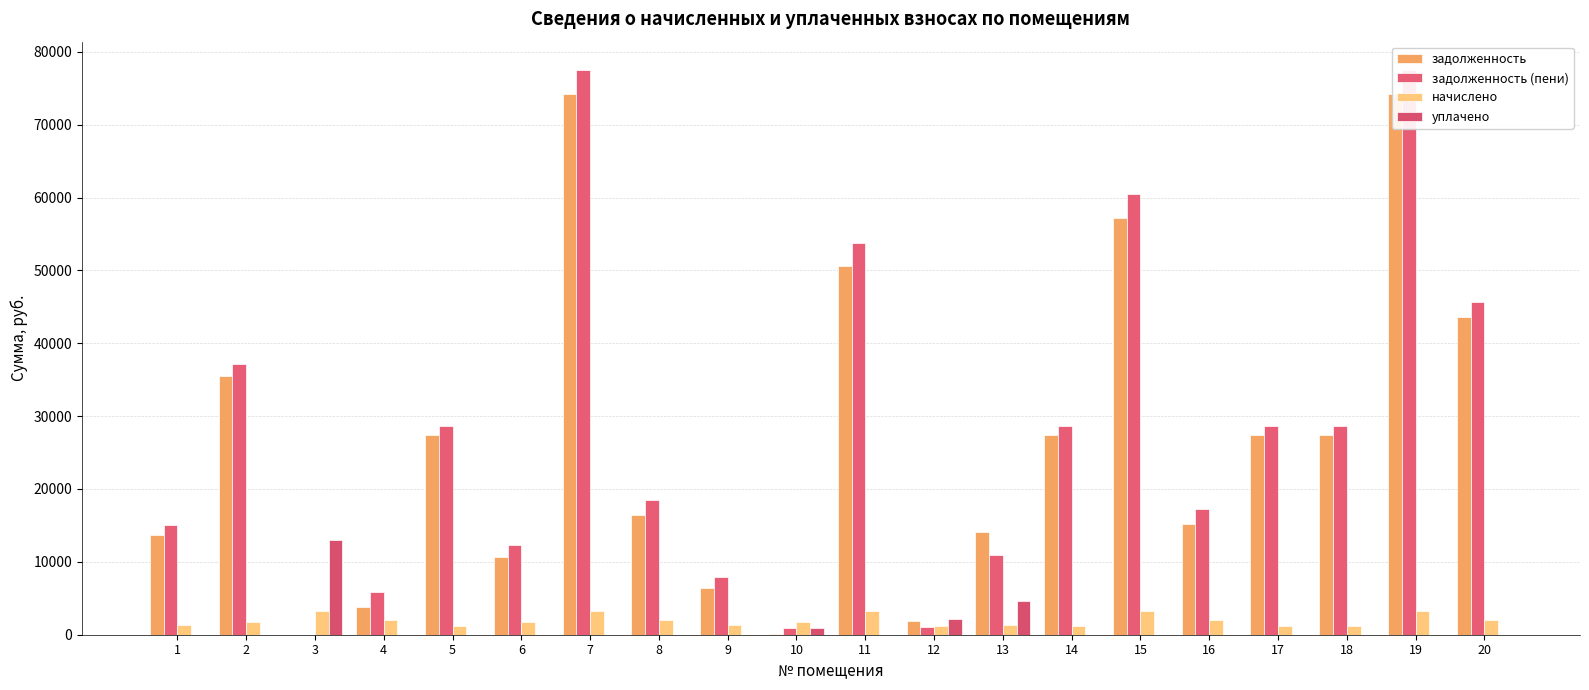

Which label corresponds to the smallest value in the chart?

3